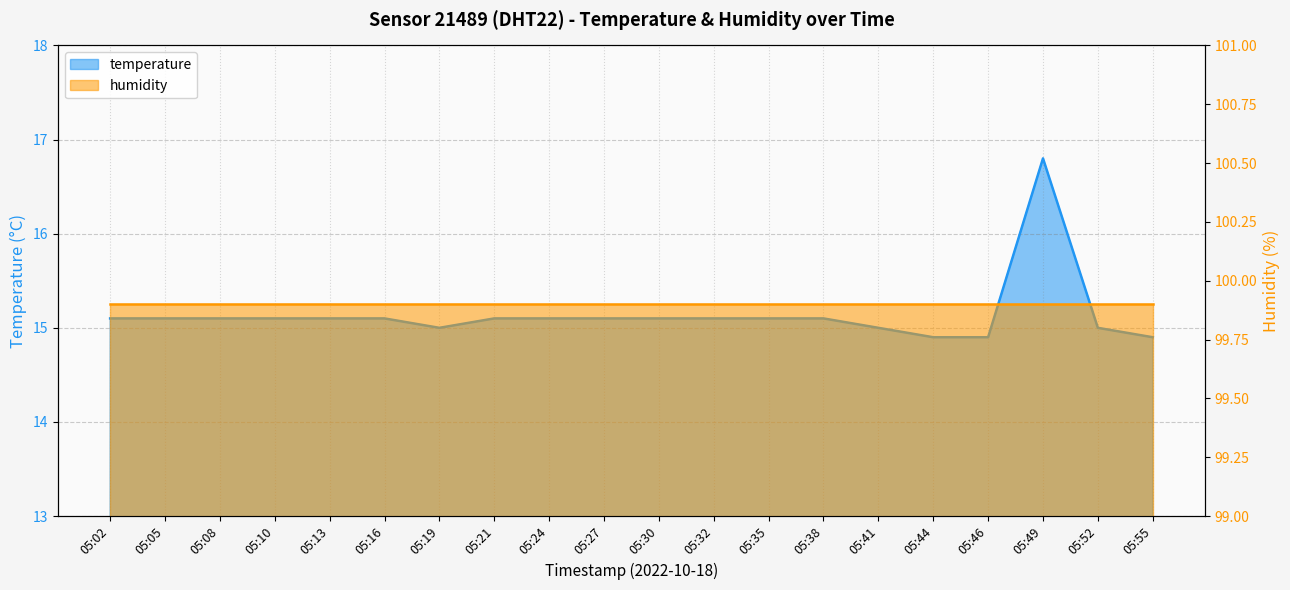

What is the ratio of the value at 05:30 to the value at 05:35?

1.0